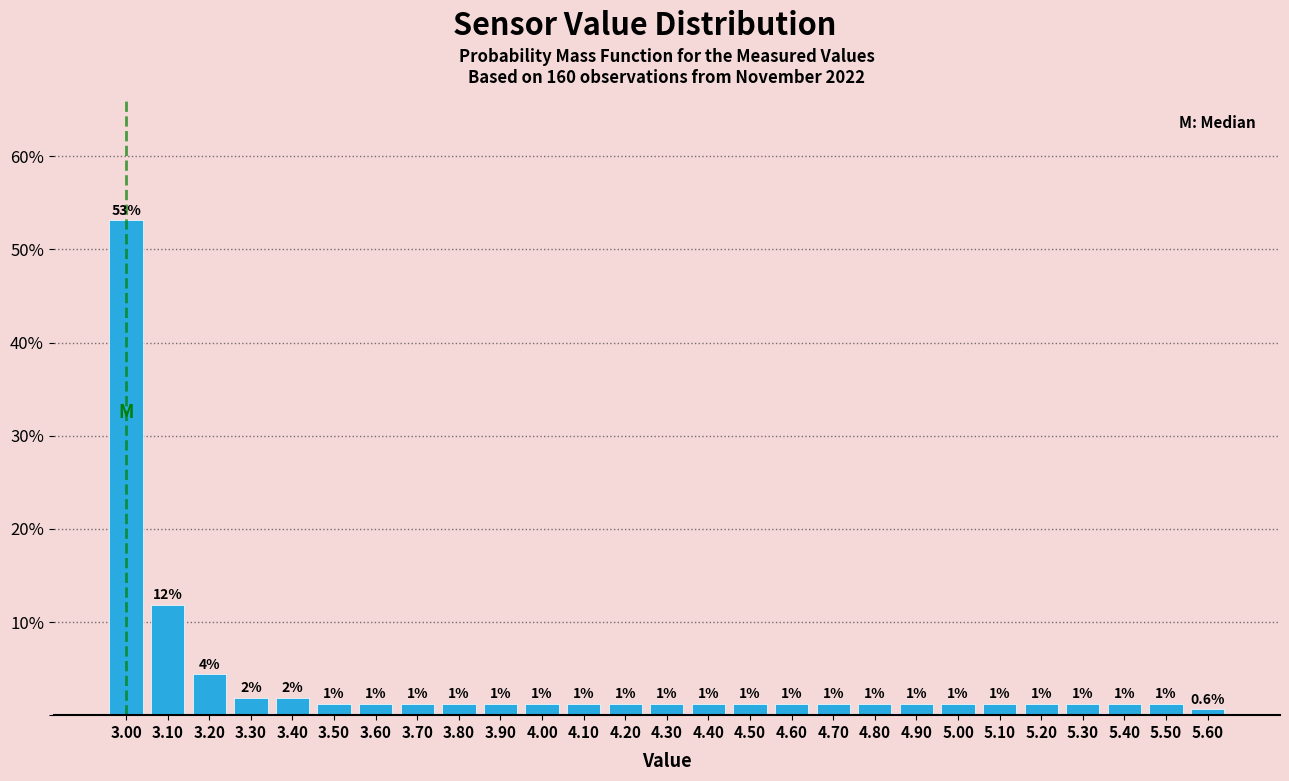

How many bars are there in total?

27